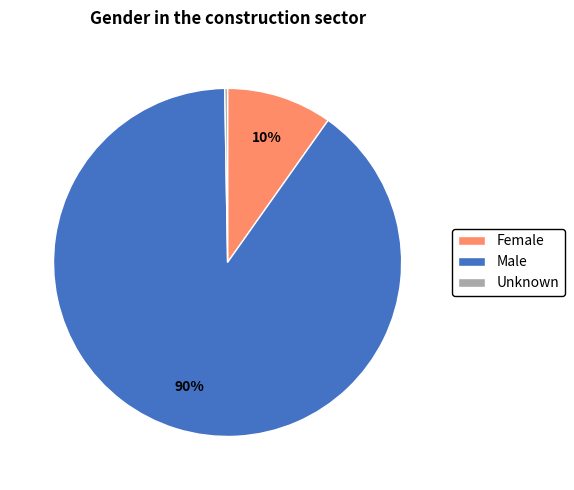

Which has a higher value, Male or Female?

Male